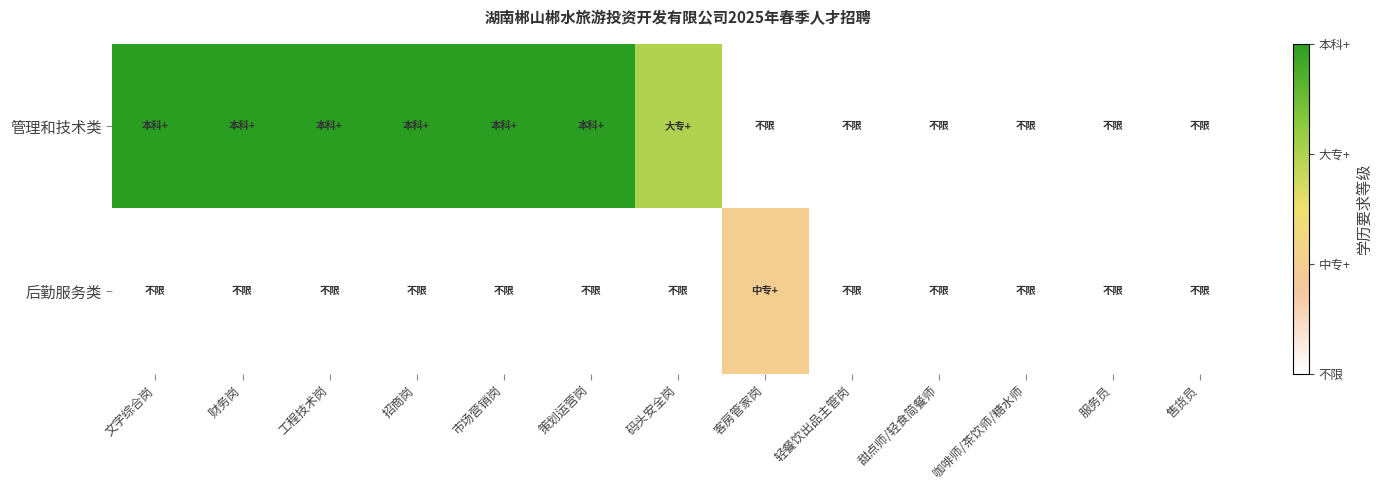

Which series changed the most between 招商岗 and 咖啡师/茶饮师/糖水师?

管理和技术类